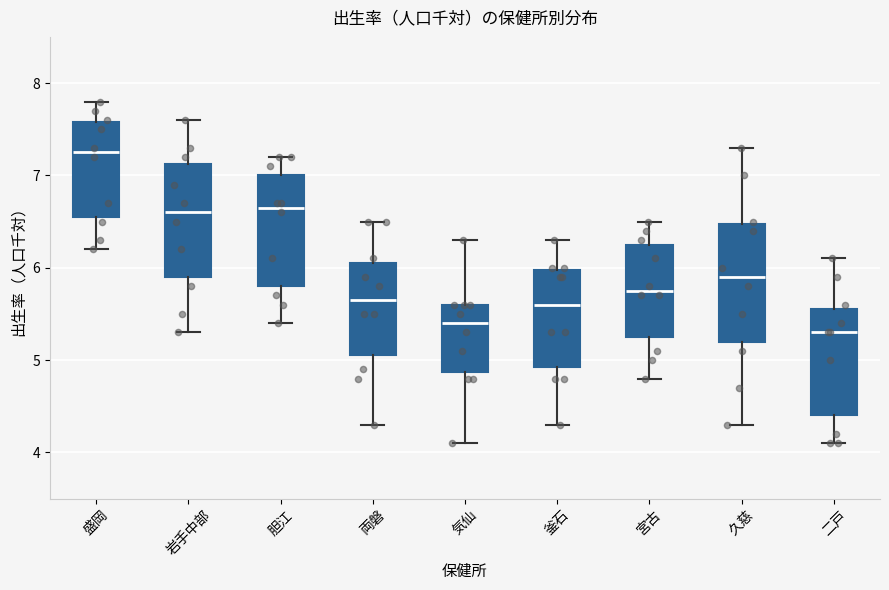

Reading left to right, transcribe this box plot: for each box, give where its median line is, the range the box spans, and where its two whiskers end, as read against the y-axis. The values are not printed on the chart, so give them approximately, as read against the axis.

盛岡: median 7.3, box 6.6 to 7.6, whiskers 6.2 to 7.8
岩手中部: median 6.6, box 5.9 to 7.1, whiskers 5.3 to 7.6
胆江: median 6.7, box 5.8 to 7.0, whiskers 5.4 to 7.2
両磐: median 5.7, box 5.1 to 6.1, whiskers 4.3 to 6.5
気仙: median 5.4, box 4.9 to 5.6, whiskers 4.1 to 6.3
釜石: median 5.6, box 4.9 to 6.0, whiskers 4.3 to 6.3
宮古: median 5.8, box 5.3 to 6.3, whiskers 4.8 to 6.5
久慈: median 5.9, box 5.2 to 6.5, whiskers 4.3 to 7.3
二戸: median 5.3, box 4.4 to 5.6, whiskers 4.1 to 6.1